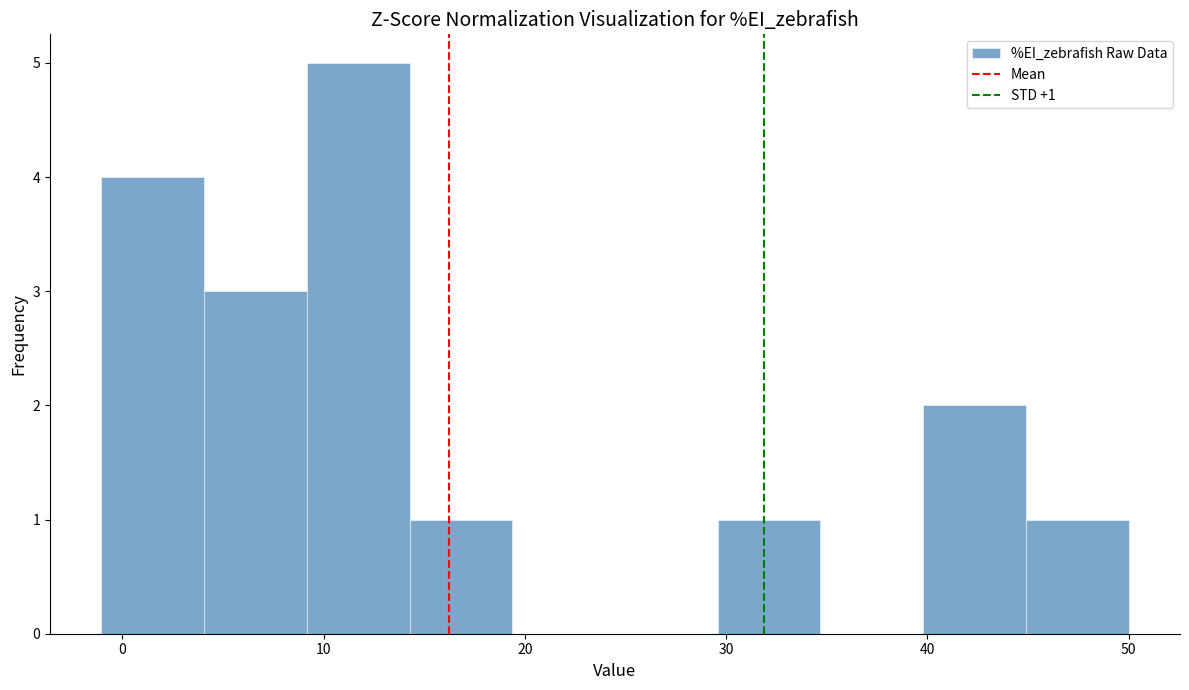

Over which range of the x-axis is the bar tallest?

9 to 14